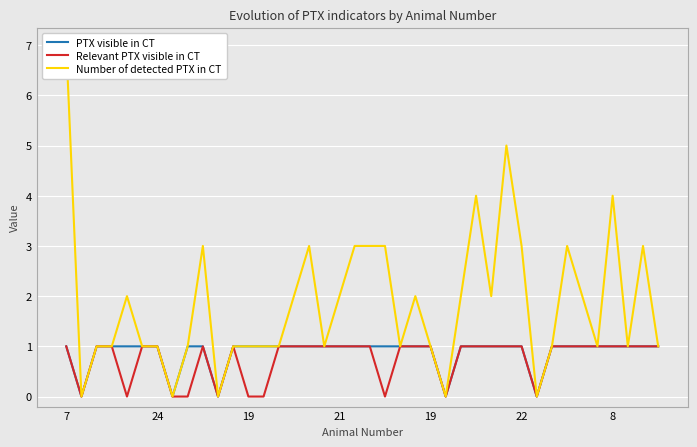

In PTX visible in CT, how many points are lower than both neighbors (excluding endpoints)?

5